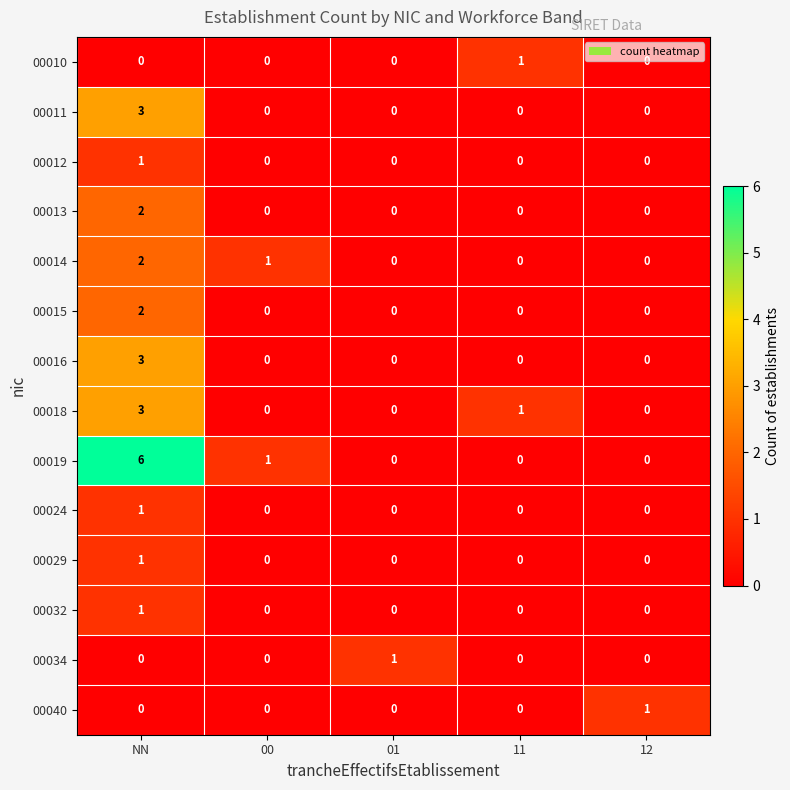

True or false: 00011 has a value of 0 at 00.

True